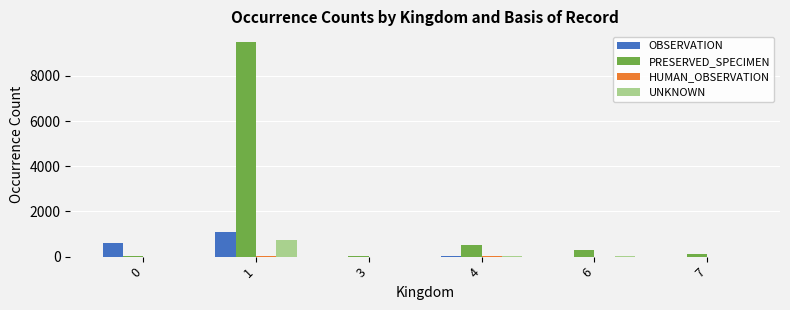

How many groups of bars are there?

6